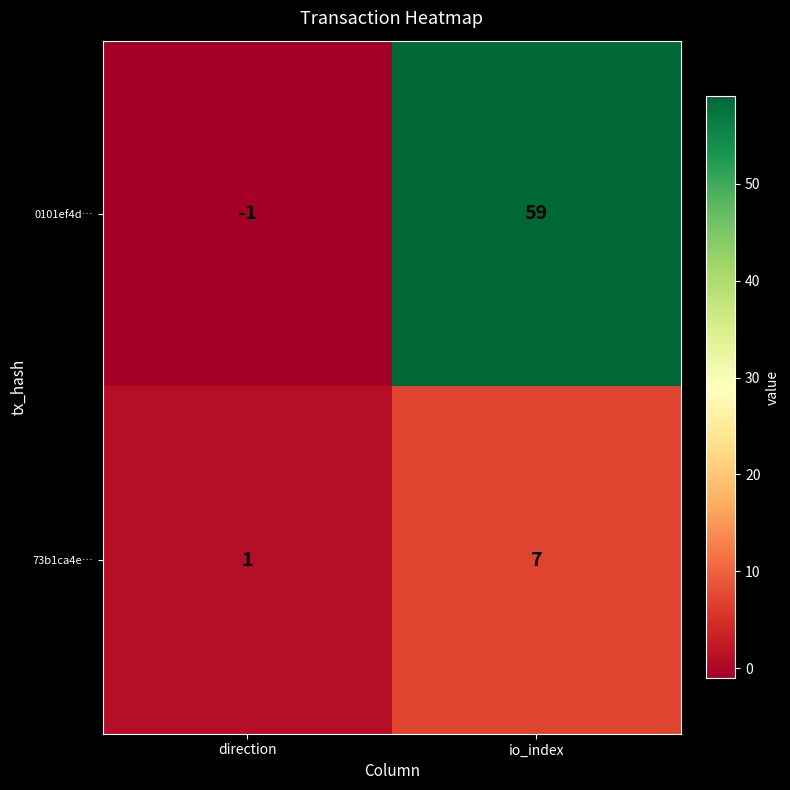

True or false: 0101ef4d… has a value of 15 at io_index.

False